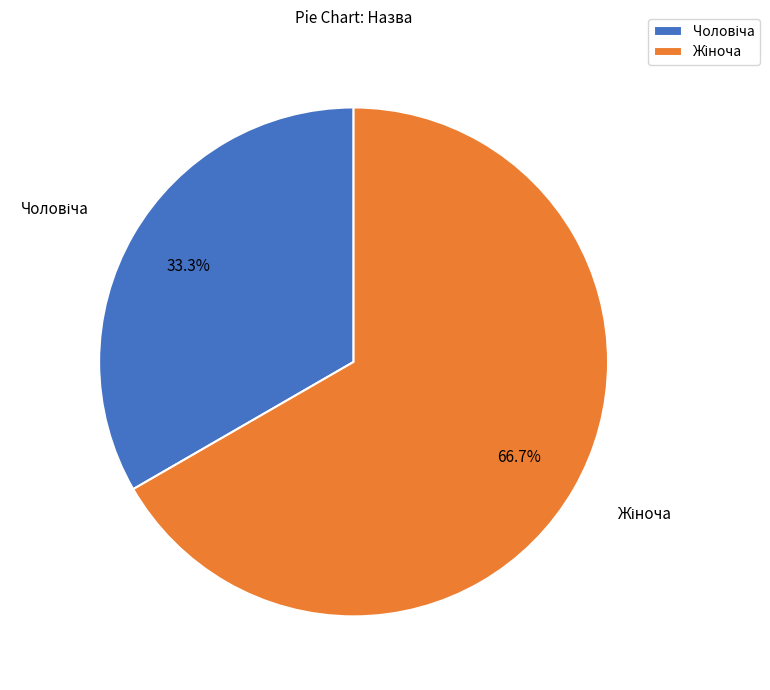

Does any single category account for the majority?

Yes